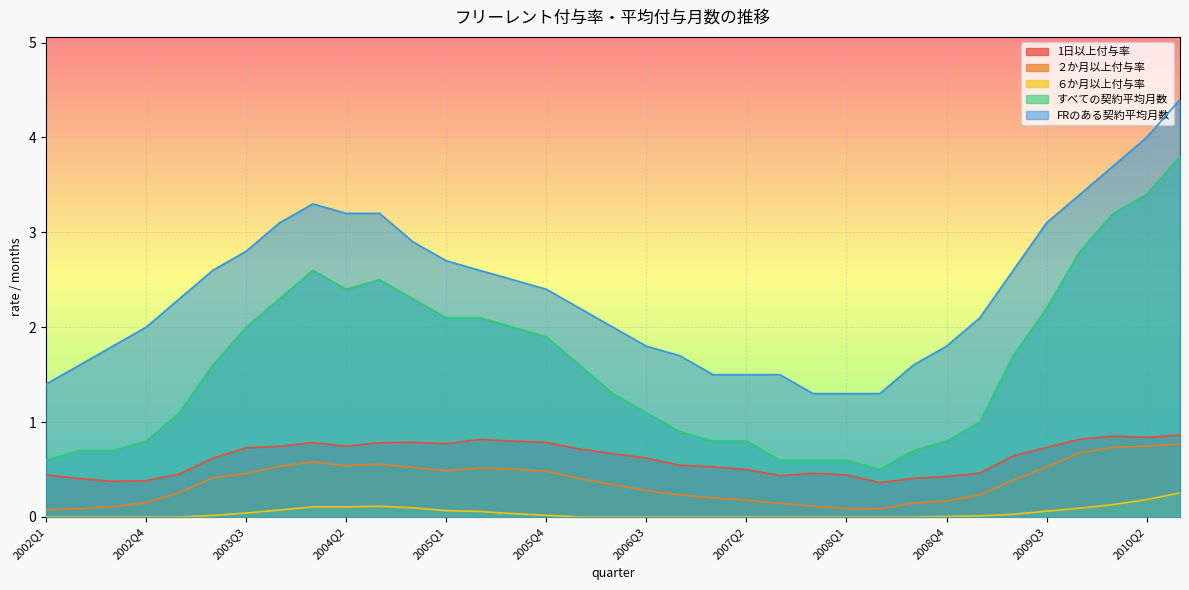

True or false: FRのある契約平均月数 and ２か月以上付与率 cross at least once.

False